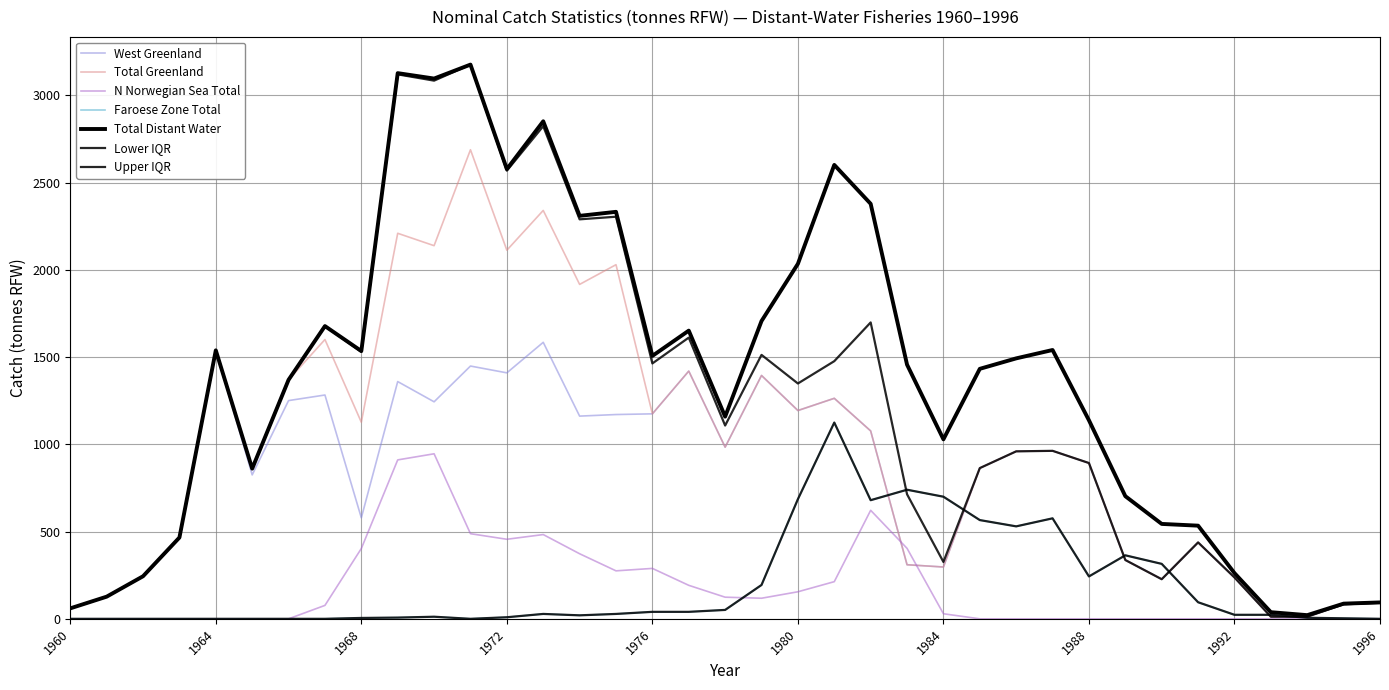

Which series has the widest spread of values?

Total Distant Water